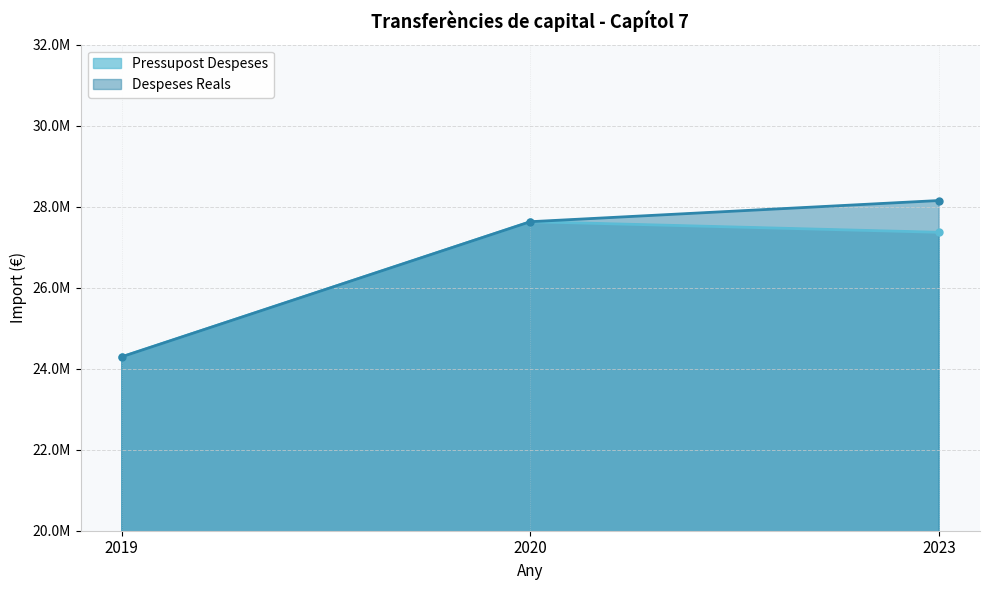

The value of Pressupost Despeses at 2019 is 42305493.5. True or false?

False